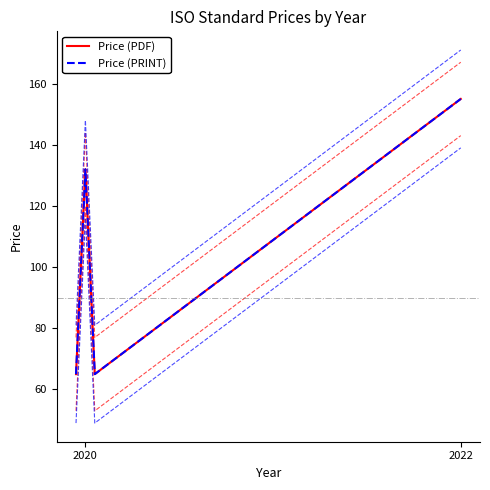

At which category is the sum across all series the highest?

2022